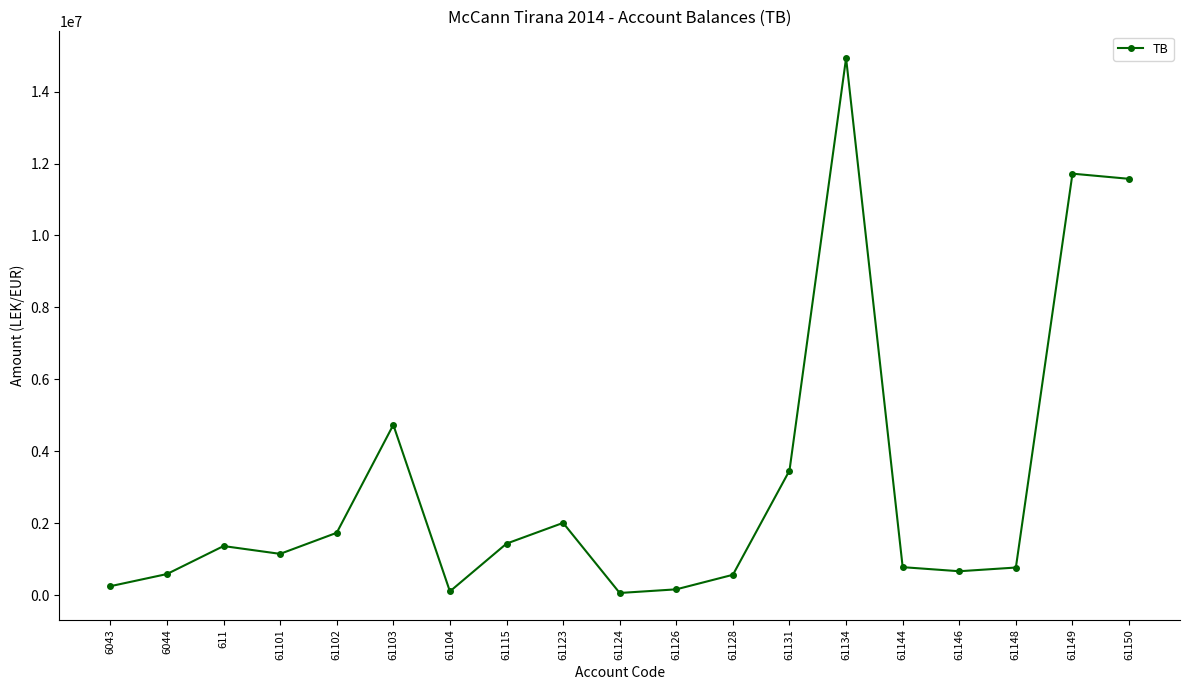

How many data points are less than 1149043?

9